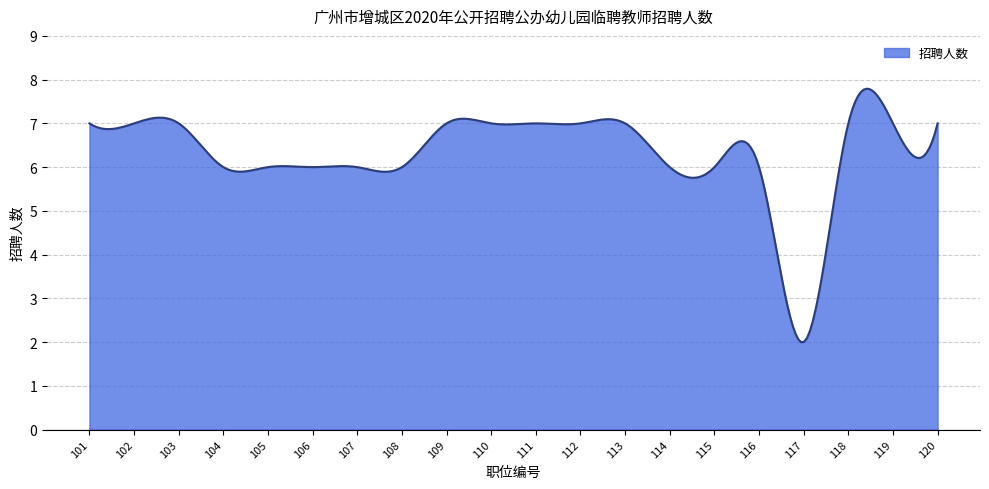

What is the maximum value shown in the chart?

7.8